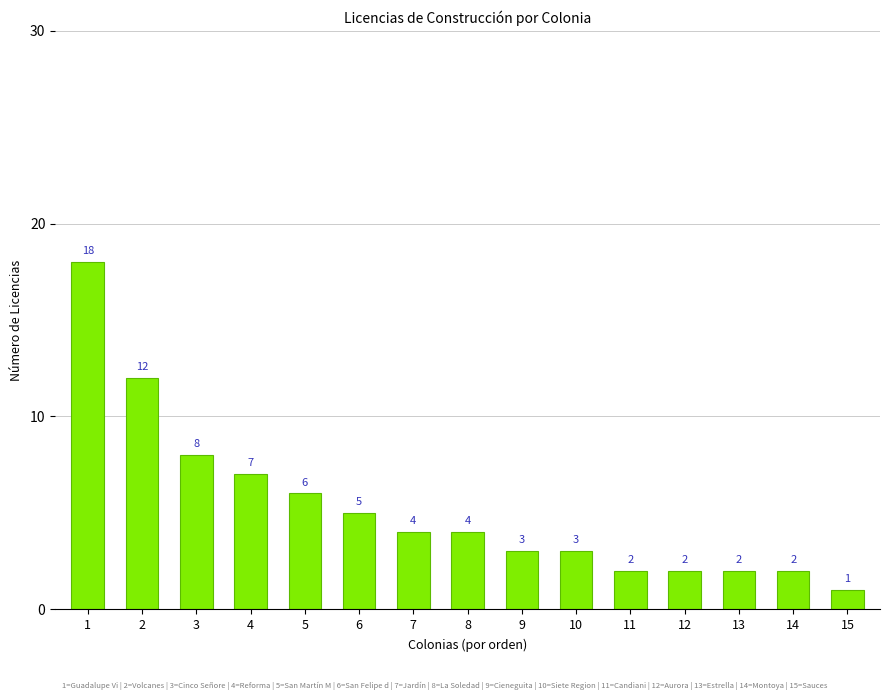

The value at 14 is 3. True or false?

False